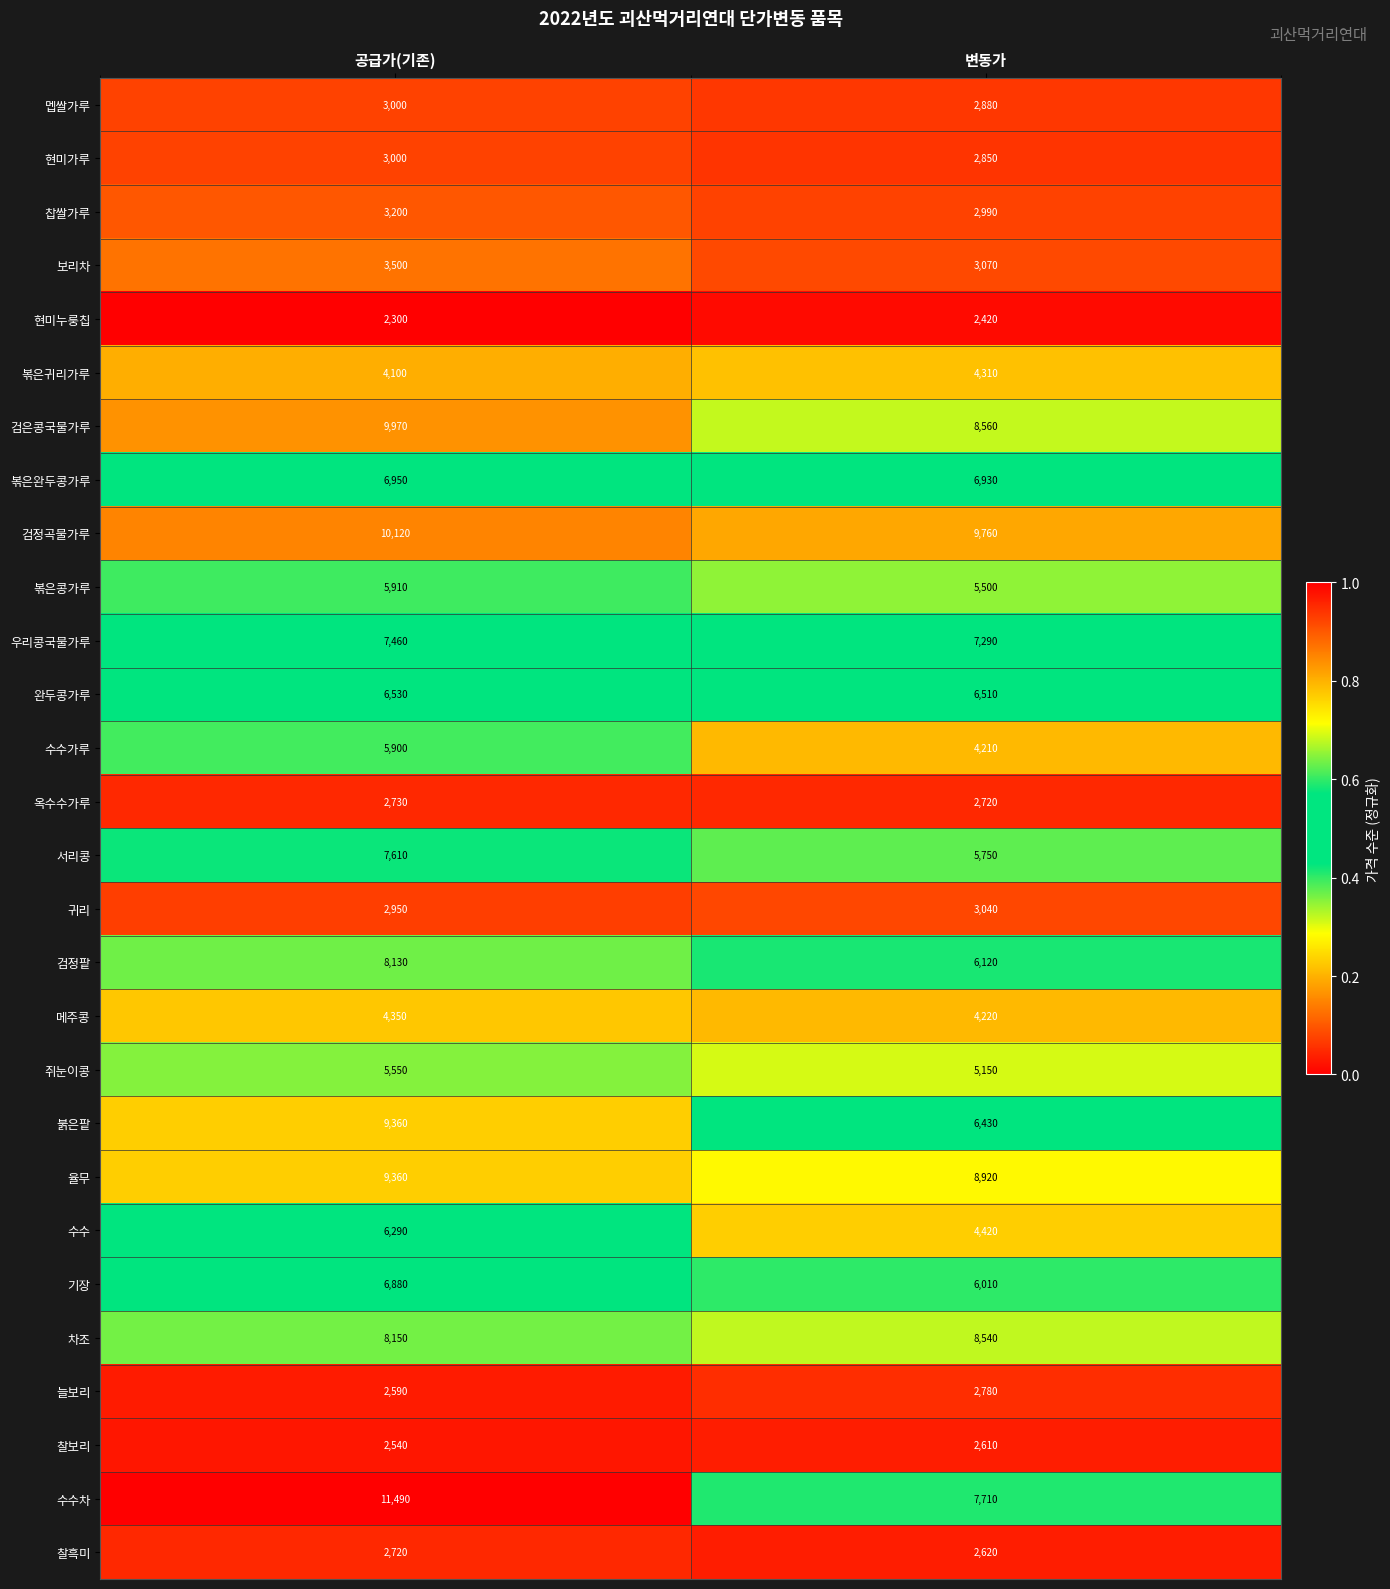

What is the sum of the 율무 values at 변동가 and 공급가(기존)?

18280